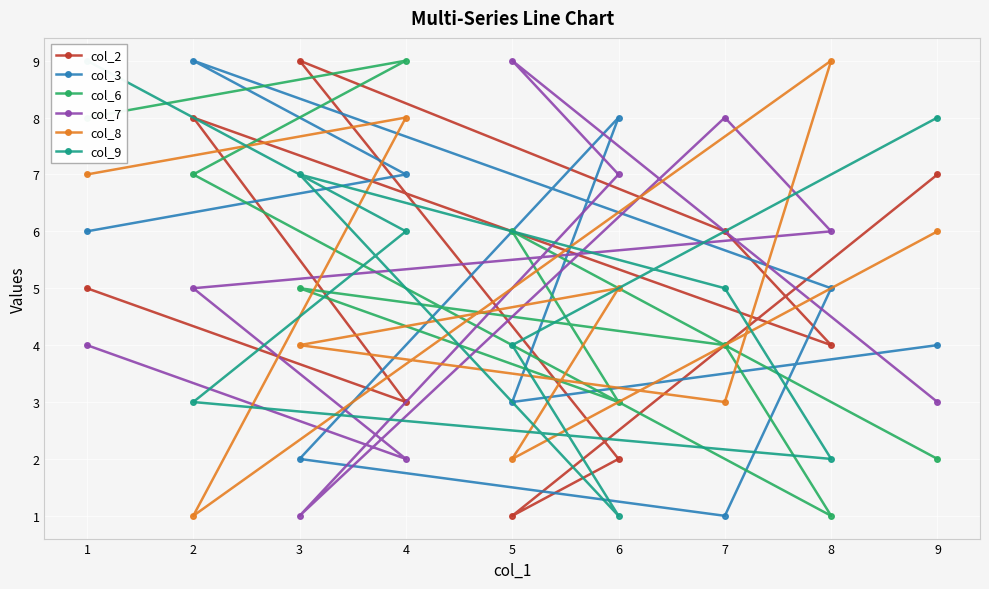

Which series has the widest spread of values?

col_2